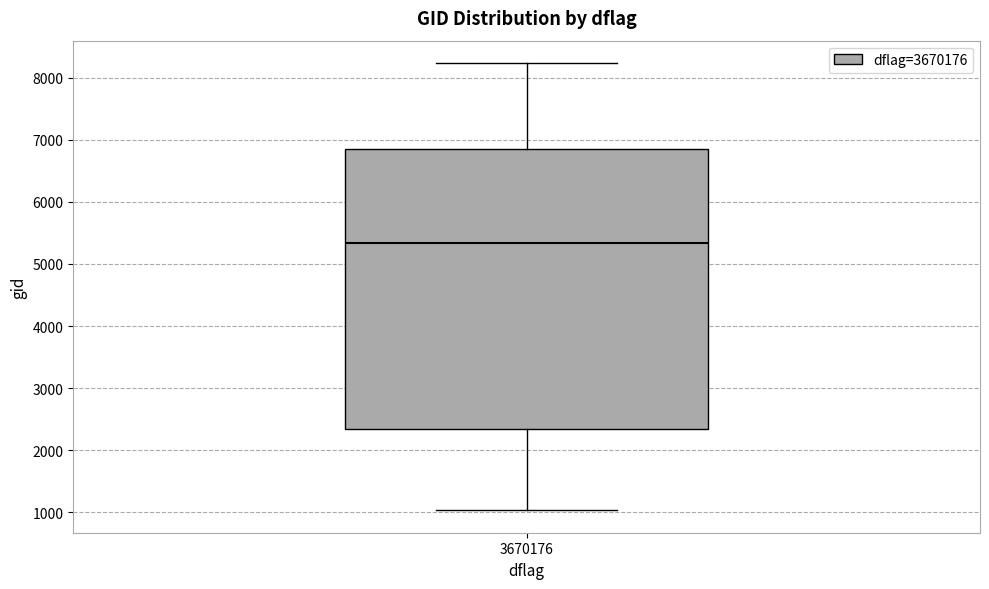

Transcribe this box plot: give where the median line is, the range the box spans, and where the two whiskers end, as read against the y-axis. The values are not printed on the chart, so give them approximately, as read against the axis.

median 5300, box 2300 to 6800, whiskers 1000 to 8200